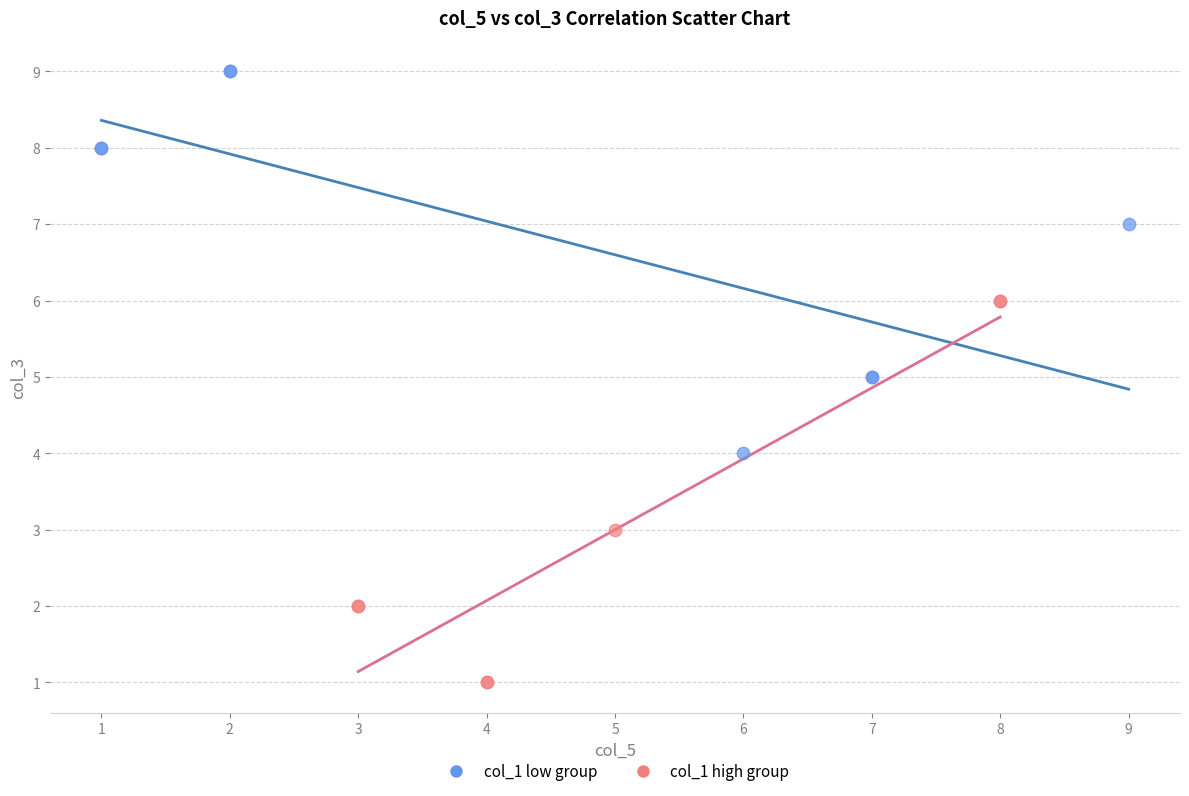

Which series reaches the maximum Y coordinate?

col_1 low group